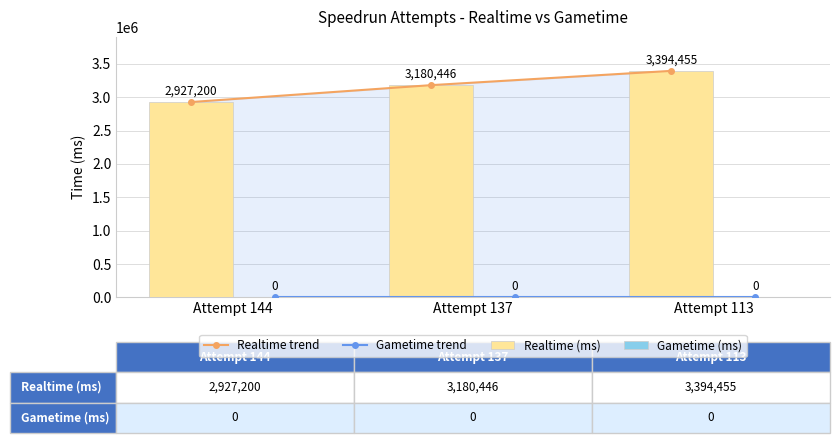

Where does the Realtime (ms) series first go above 3180446?

Attempt 113